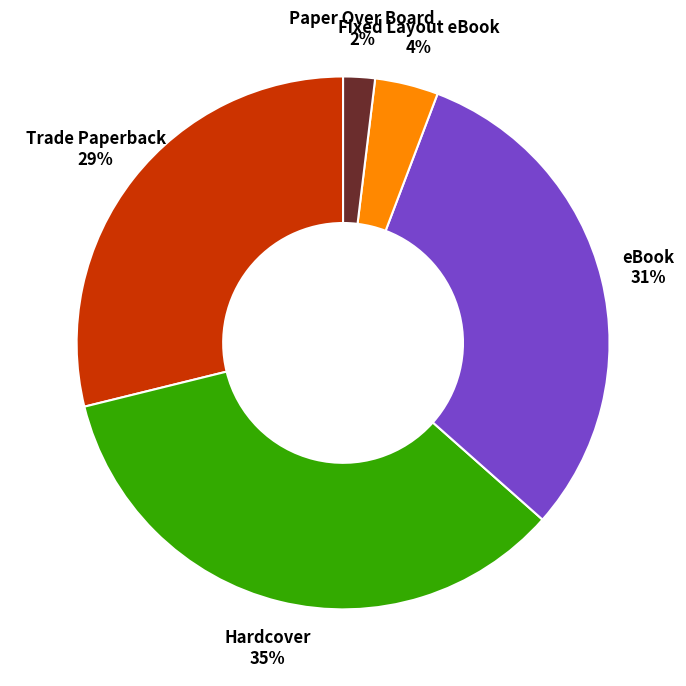

Count the number of slices in the pie.

5